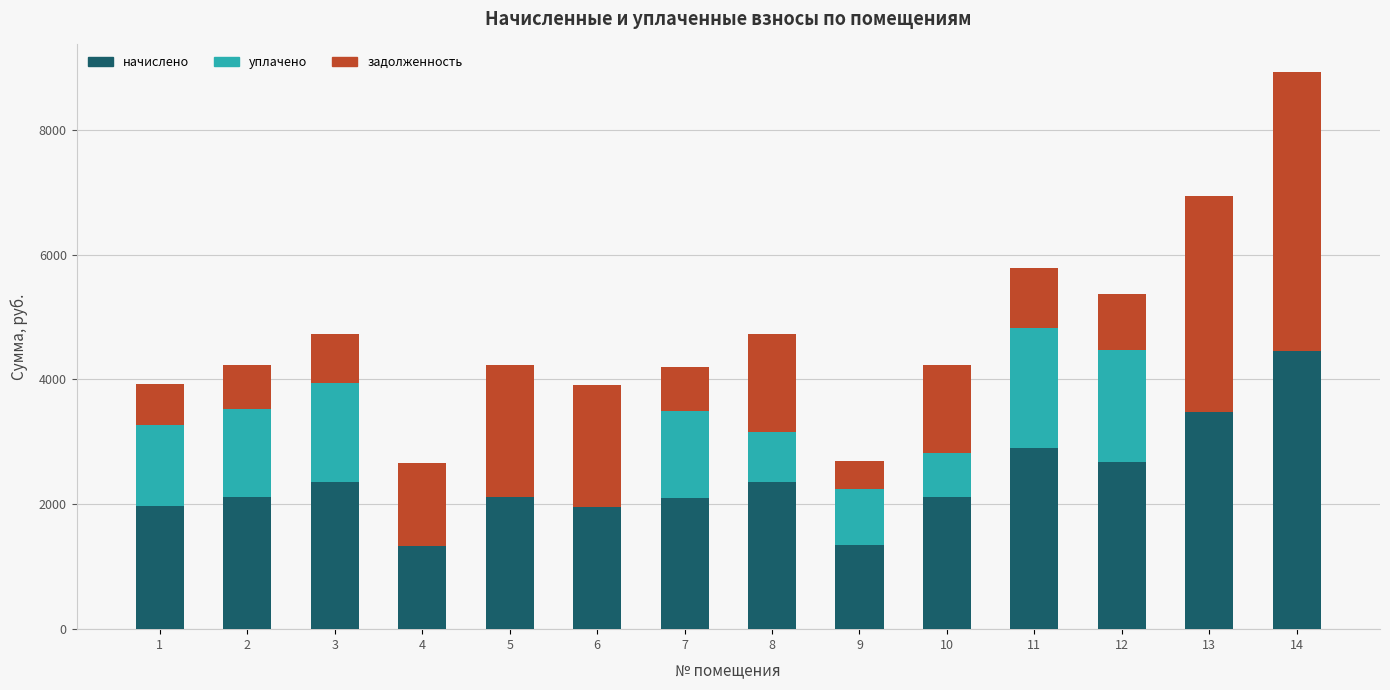

What is the highest value of the начислено series?

4460.0